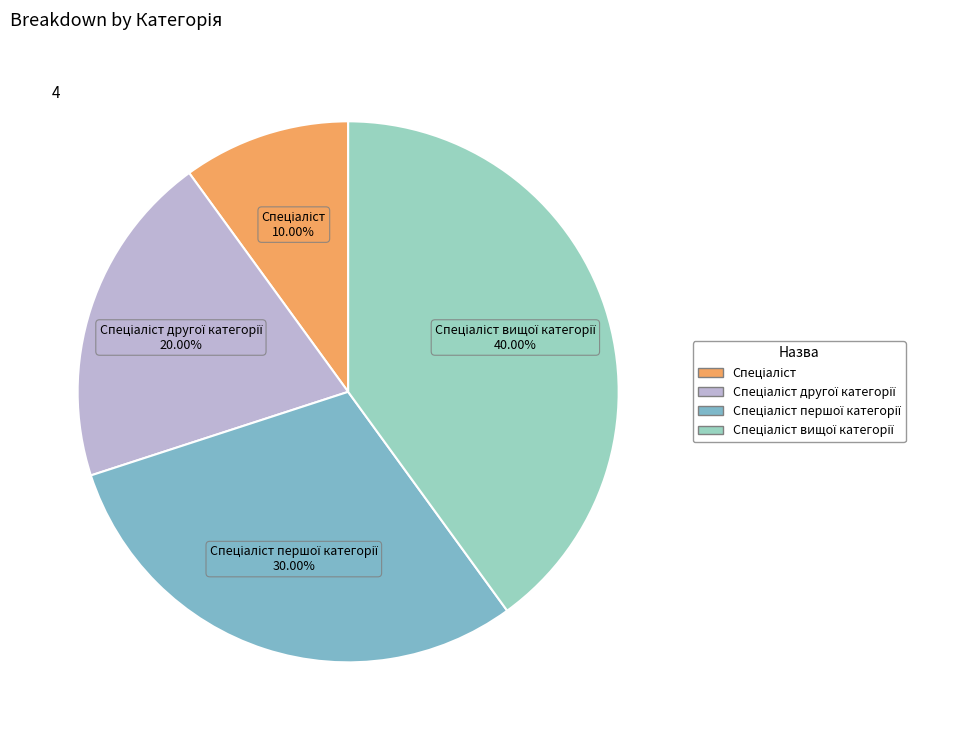

Which category has the biggest portion of the pie?

Спеціаліст вищої категорії